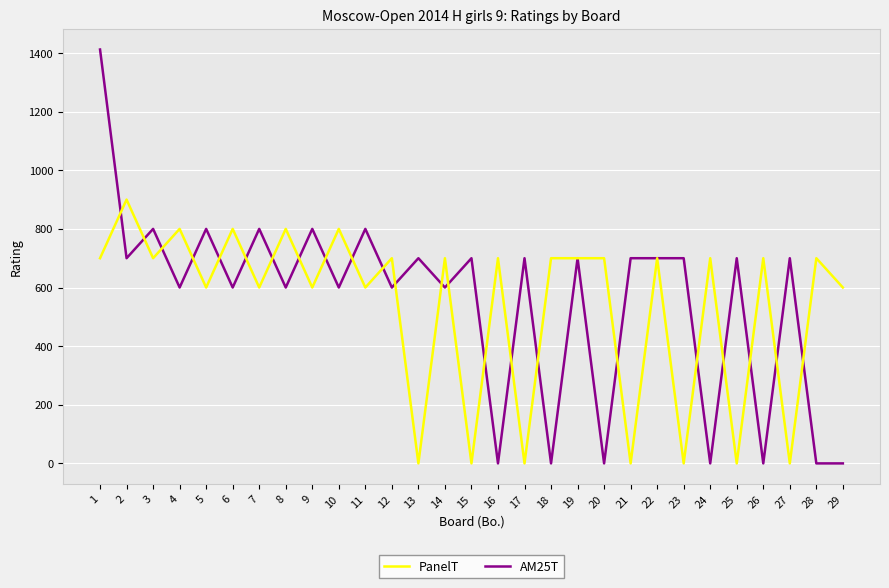

Where does the AM25T series first go above 700?

1